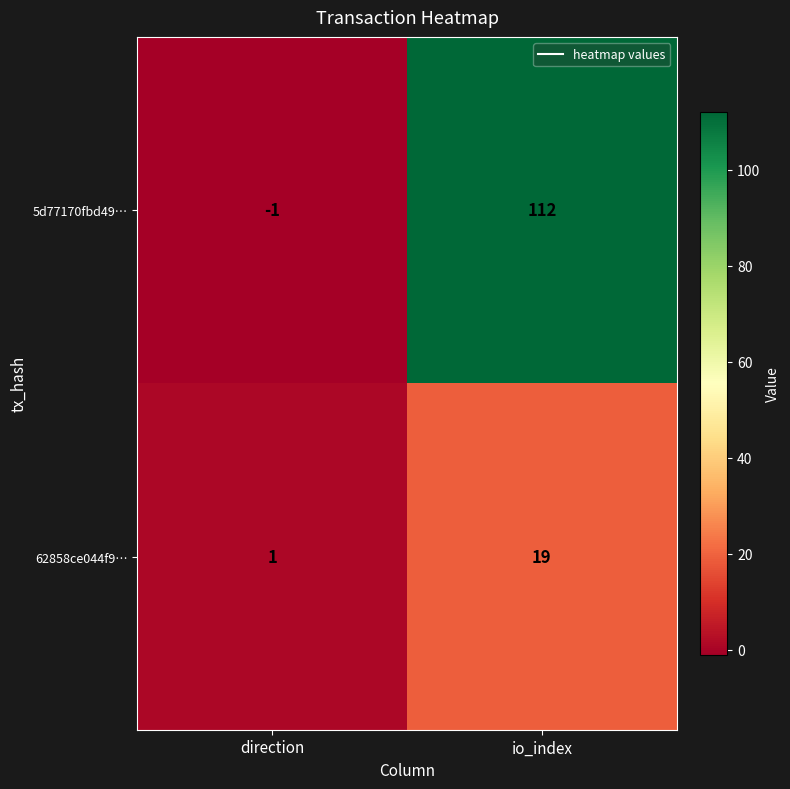

At which label does 5d77170fbd49… reach its peak?

io_index